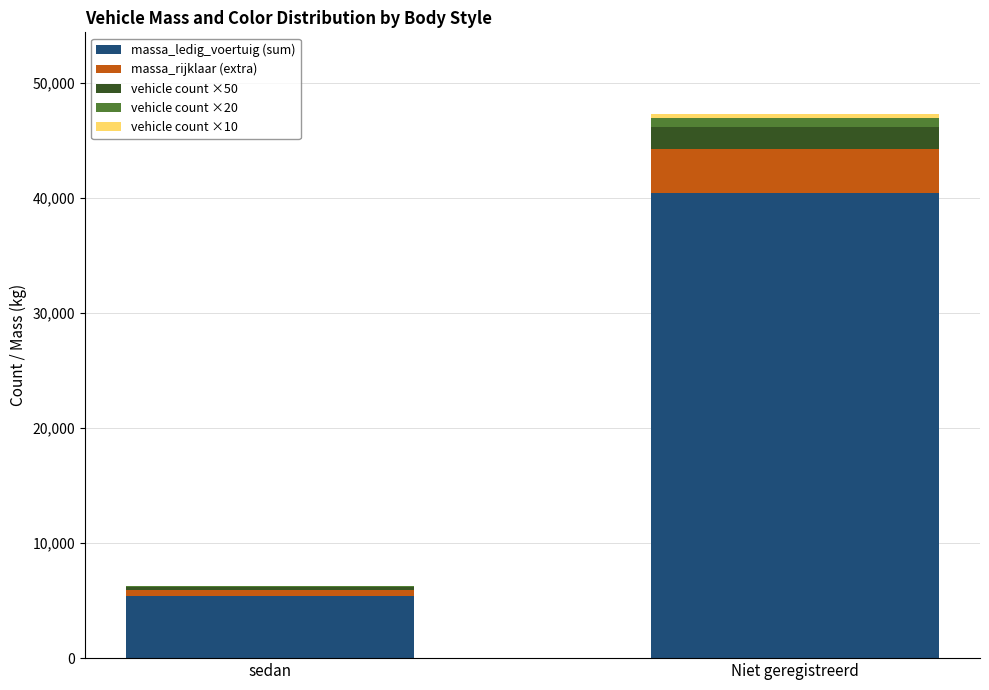

What is the maximum value for massa_ledig_voertuig (sum)?

40458